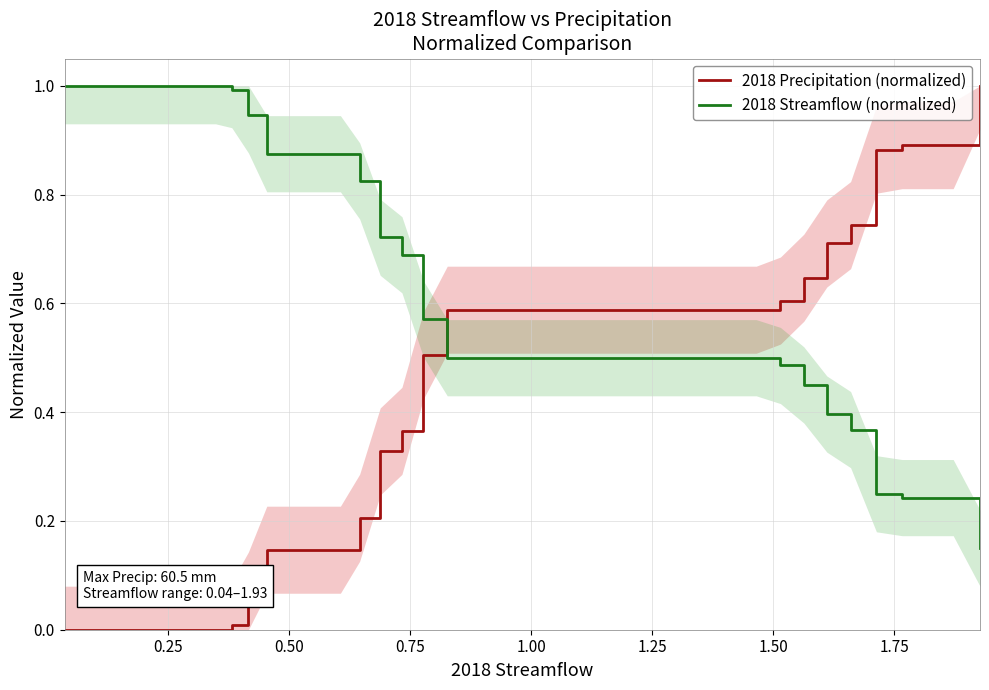

What is the maximum value for 2018 Streamflow (normalized)?

1.0